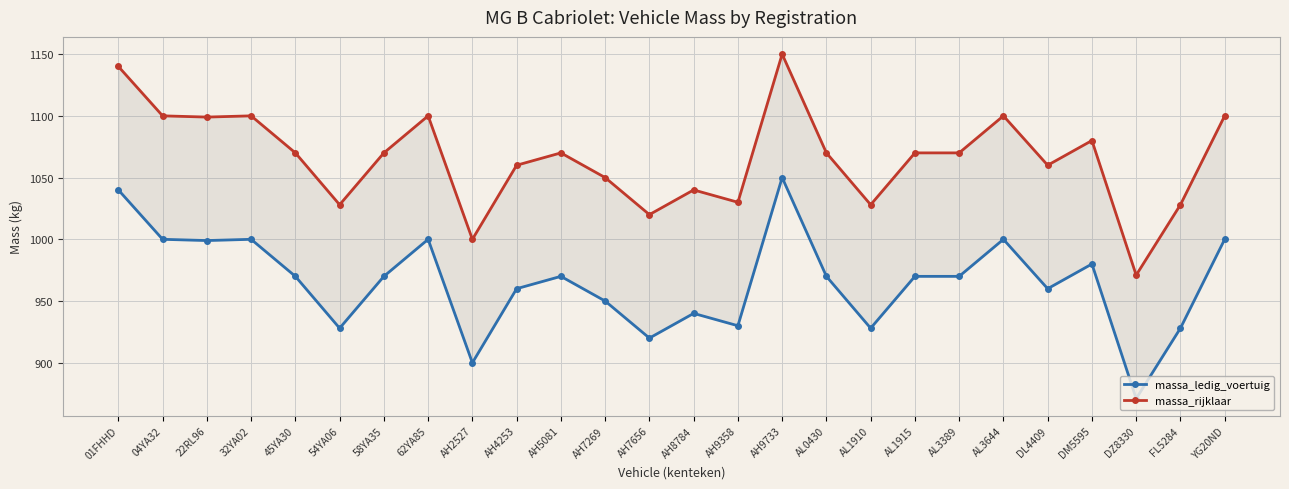

Reading left to right, extract all data points from this chart.

massa_ledig_voertuig: 01FHHD=1040	04YA32=1000	22RL96=999	32YA02=1000	45YA30=970	54YA06=928	58YA35=970	62YA85=1000	AH2527=900	AH4253=960	AH5081=970	AH7269=950	AH7656=920	AH8784=940	AH9358=930	AH9733=1050	AL0430=970	AL1910=928	AL1915=970	AL3389=970	AL3644=1000	DL4409=960	DM5595=980	DZ8330=871	FL5284=928	YG20ND=1000
massa_rijklaar: 01FHHD=1140	04YA32=1100	22RL96=1099	32YA02=1100	45YA30=1070	54YA06=1028	58YA35=1070	62YA85=1100	AH2527=1000	AH4253=1060	AH5081=1070	AH7269=1050	AH7656=1020	AH8784=1040	AH9358=1030	AH9733=1150	AL0430=1070	AL1910=1028	AL1915=1070	AL3389=1070	AL3644=1100	DL4409=1060	DM5595=1080	DZ8330=971	FL5284=1028	YG20ND=1100